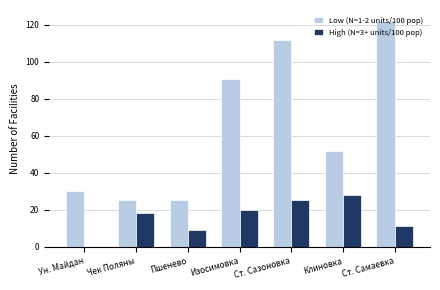

Which series changed the most between Ун. Майдан and Клиновка?

High (N=3+ units/100 pop)